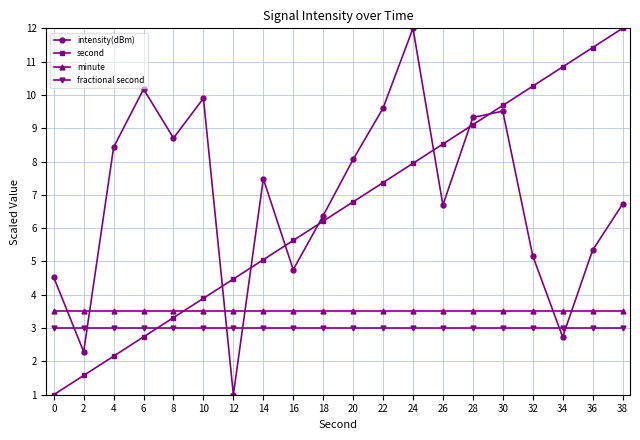

At which label does intensity(dBm) reach its peak?

24